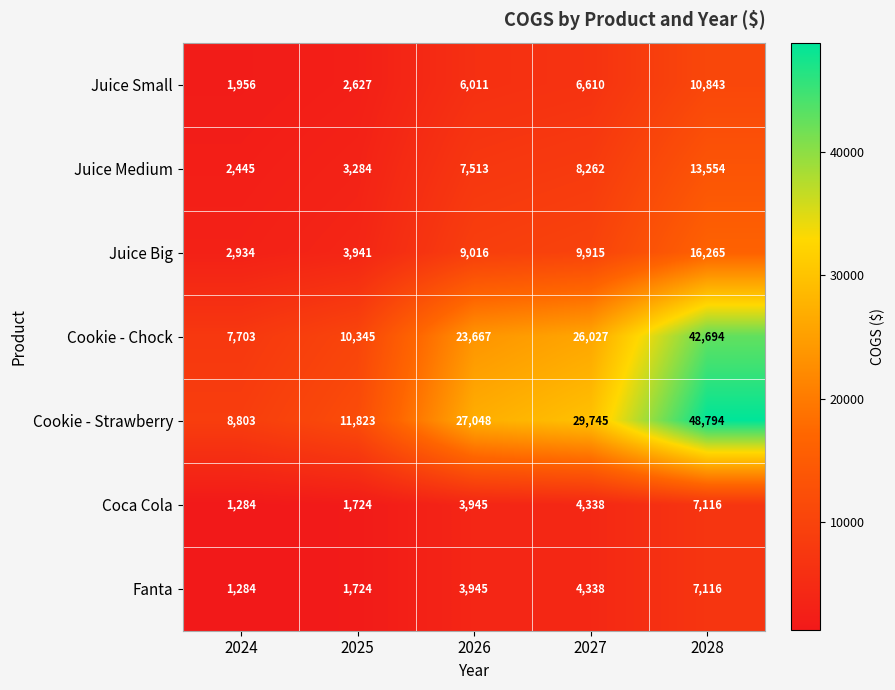

The Coca Cola series shows 7116 at 2028. True or false?

True